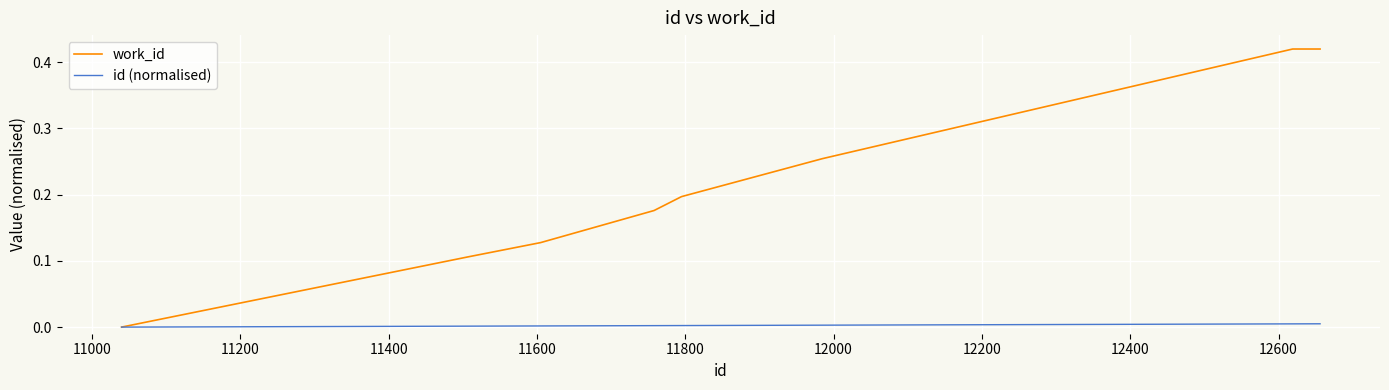

Which series has the largest total across all categories?

work_id